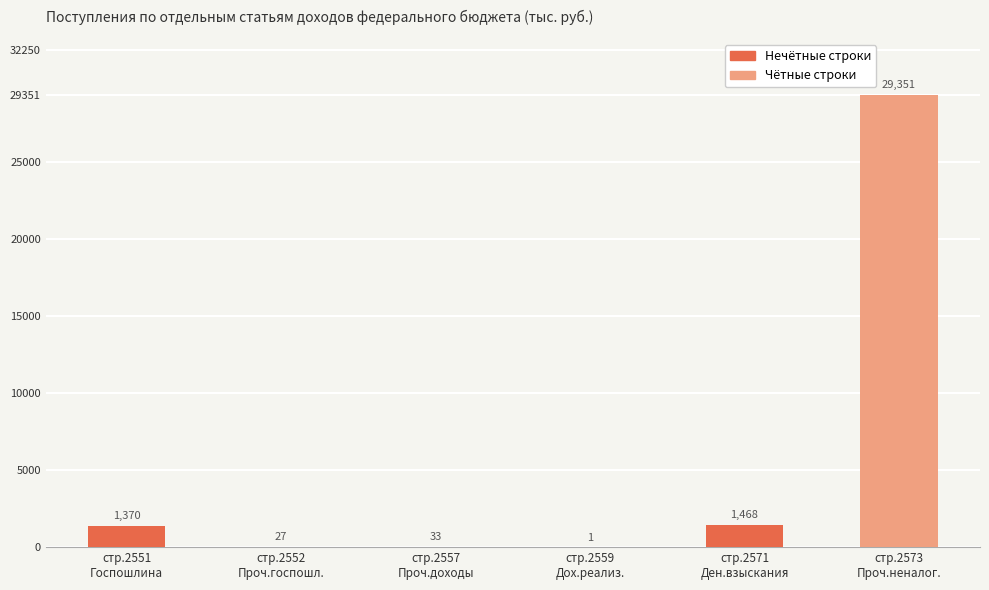

Count the number of categories in the chart.

6